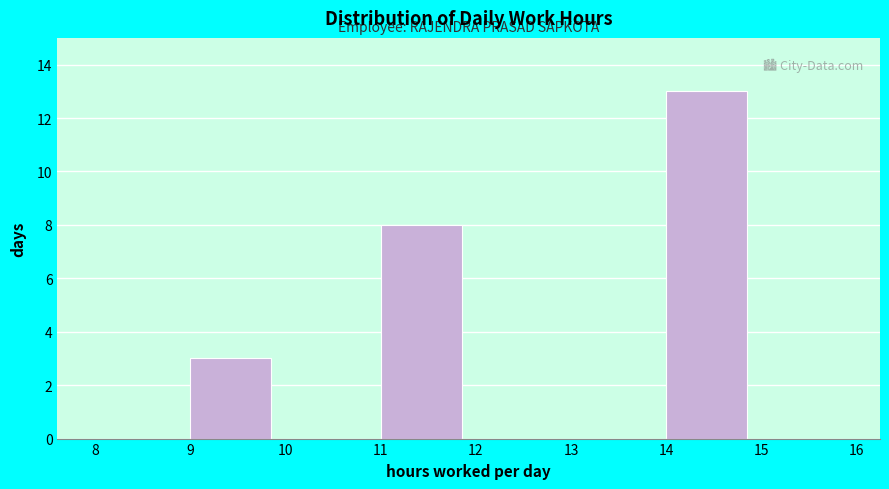

Reading left to right, transcribe this chart: for each bar, give the range it covers on the x-axis and its height. The values are not printed on the chart, so give them approximately, as read against the axis.

8 to 9: 0
9 to 10: 3
10 to 11: 0
11 to 12: 8
12 to 13: 0
13 to 14: 0
14 to 15: 13
15 to 16: 0